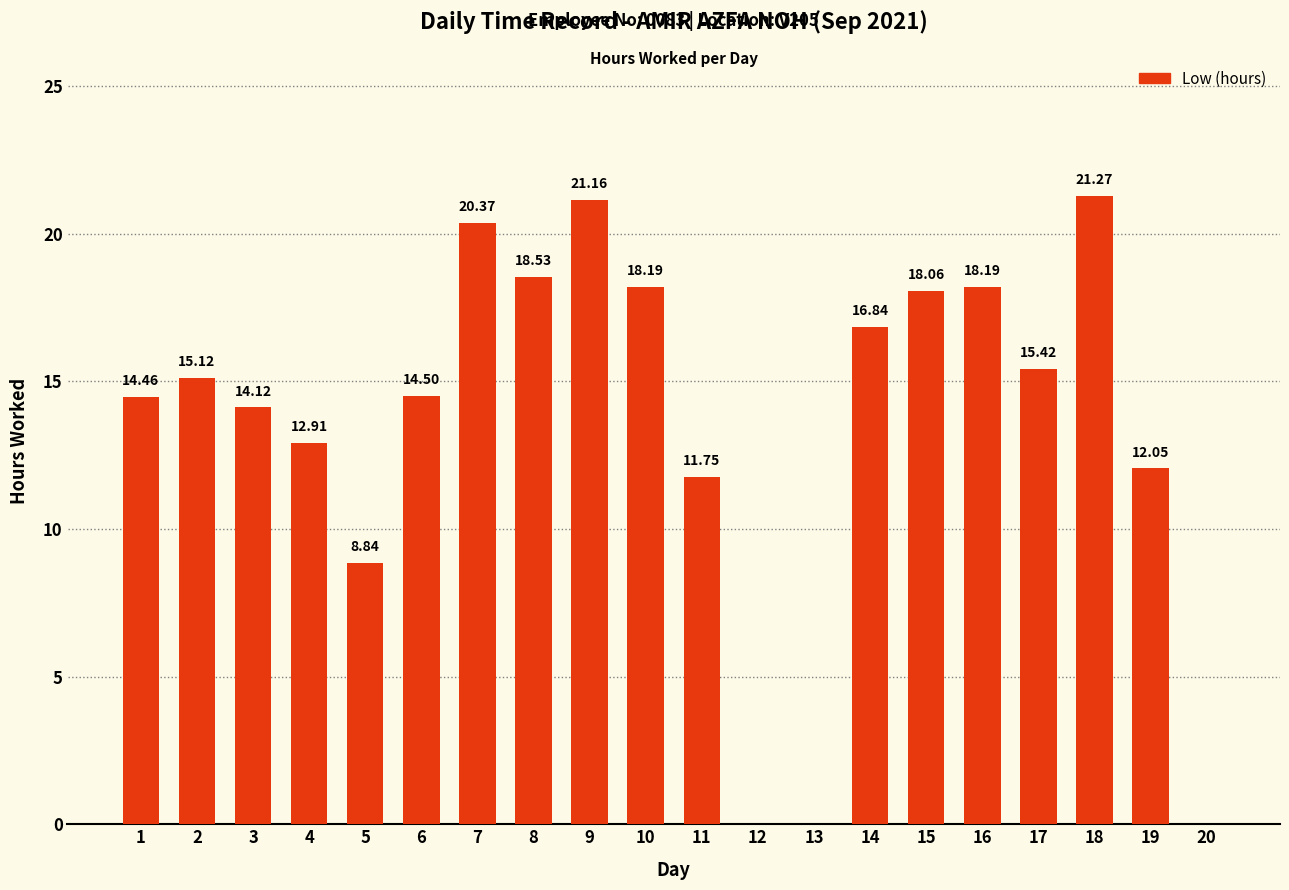

Is it true that the value at 12 is 0.0?

True